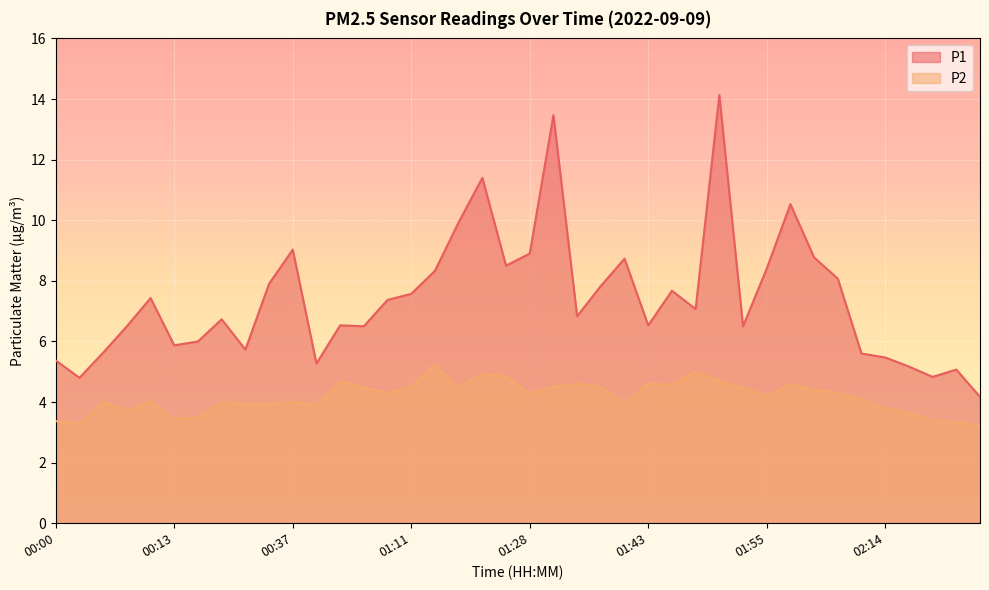

Does the chart display data point markers on the line(s)?

No